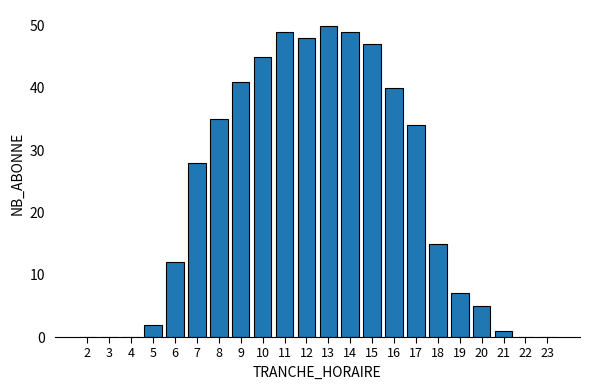

What is the change in value from 10 to 12?

+3